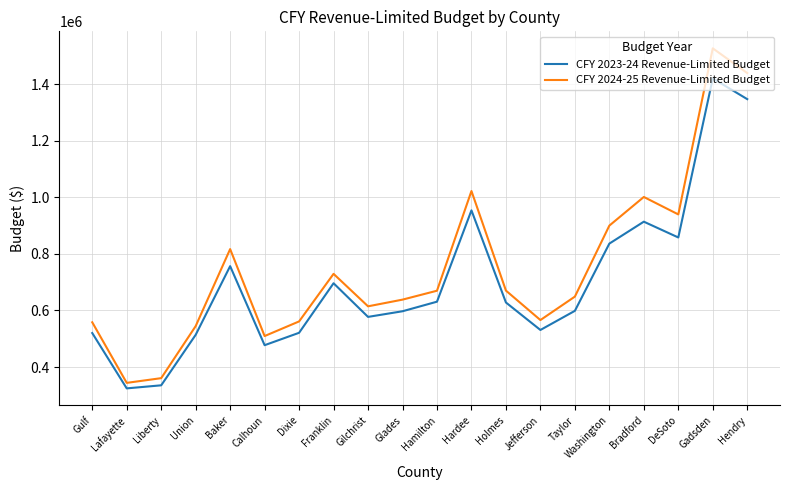

What is the difference between the CFY 2023-24 Revenue-Limited Budget values at Gilchrist and Lafayette?

252631